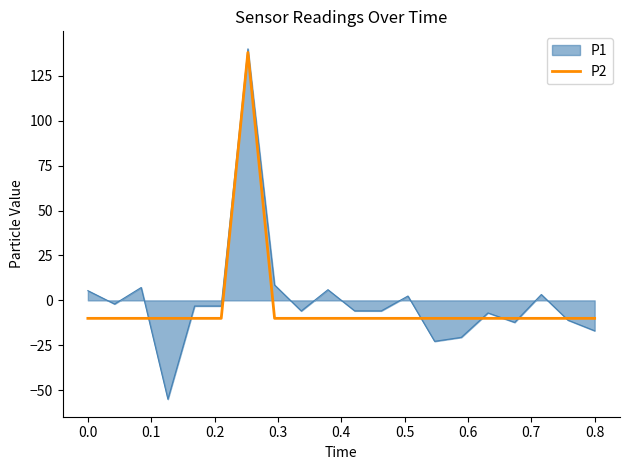

Which series has the largest range (max minus min)?

P1